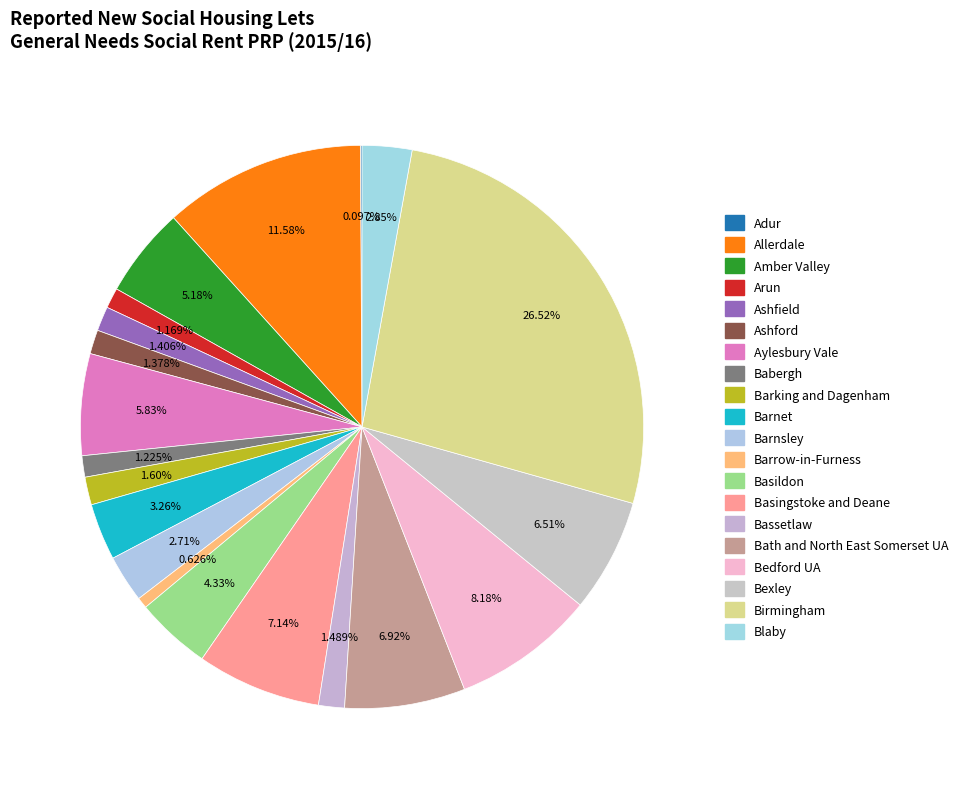

What is the smallest slice in the pie chart?

Adur